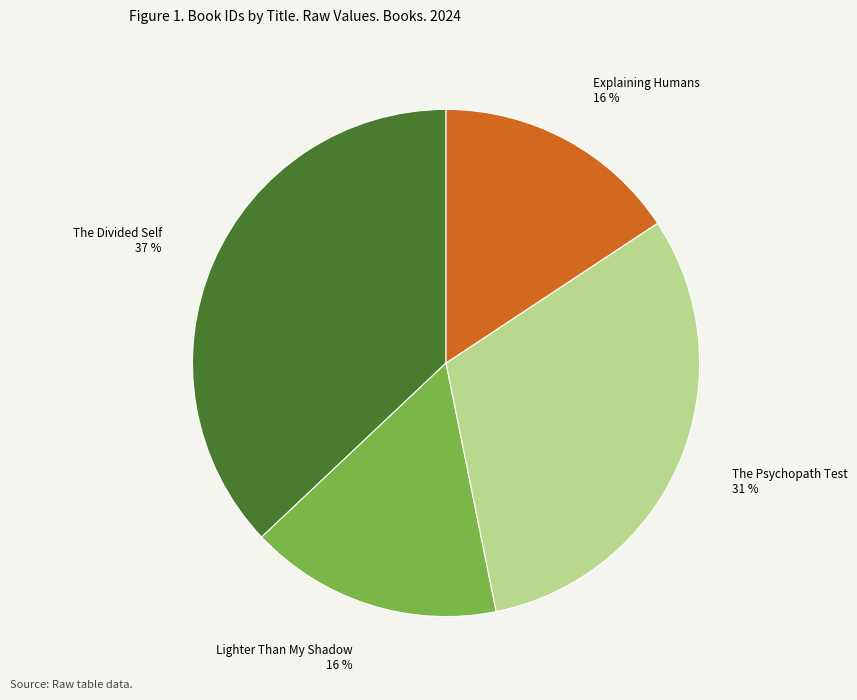

Is it true that Explaining Humans is 16% of the pie?

True